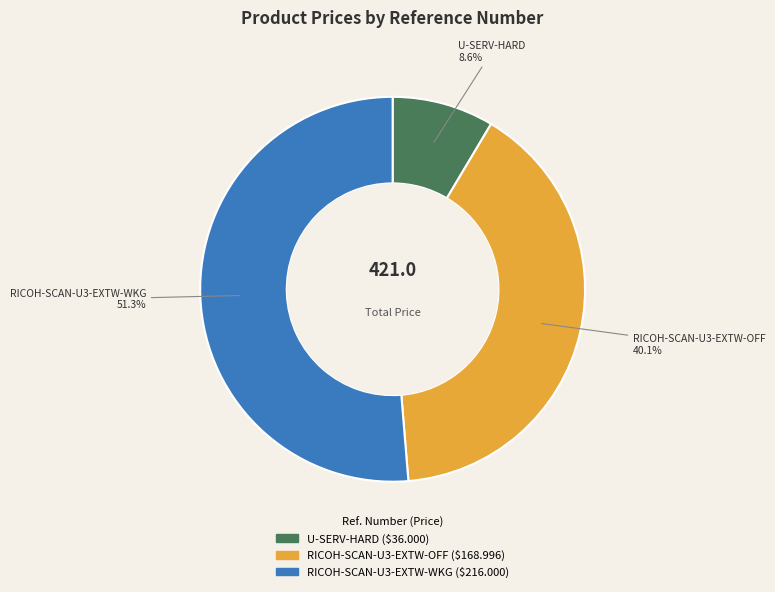

Rank the categories by value from highest to lowest.

RICOH-SCAN-U3-EXTW-WKG, RICOH-SCAN-U3-EXTW-OFF, U-SERV-HARD